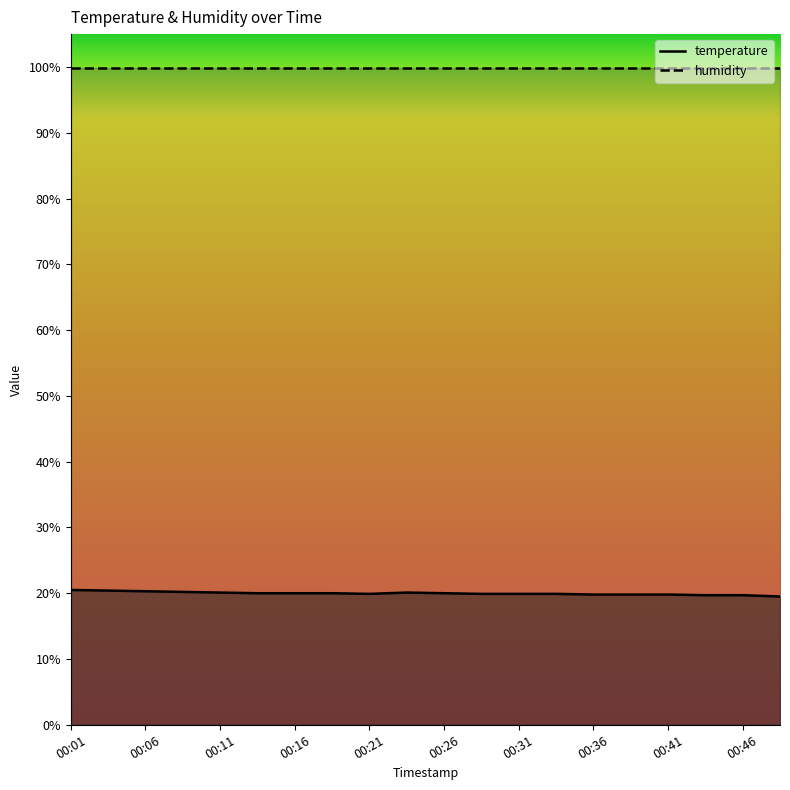

Reading left to right, extract all data points from this chart.

00:01=20.5	00:04=20.4	00:06=20.3	00:09=20.2	00:11=20.1	00:14=20.0	00:16=20.0	00:19=20.0	00:21=19.9	00:23=20.1	00:26=20.0	00:28=19.9	00:31=19.9	00:33=19.9	00:36=19.8	00:38=19.8	00:41=19.8	00:43=19.7	00:46=19.7	00:48=19.5